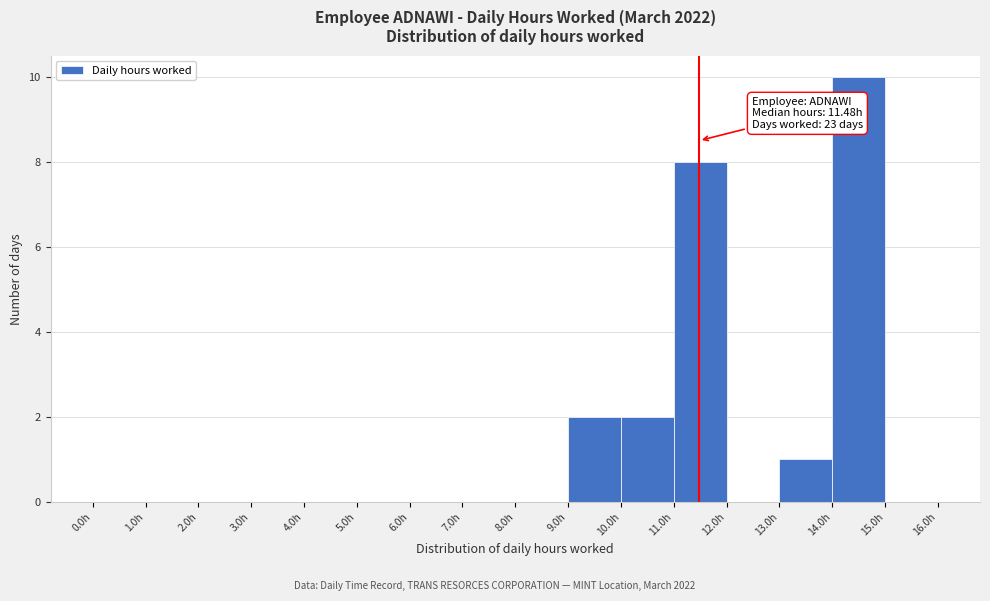

Which range on the x-axis has the tallest bar?

14 to 15